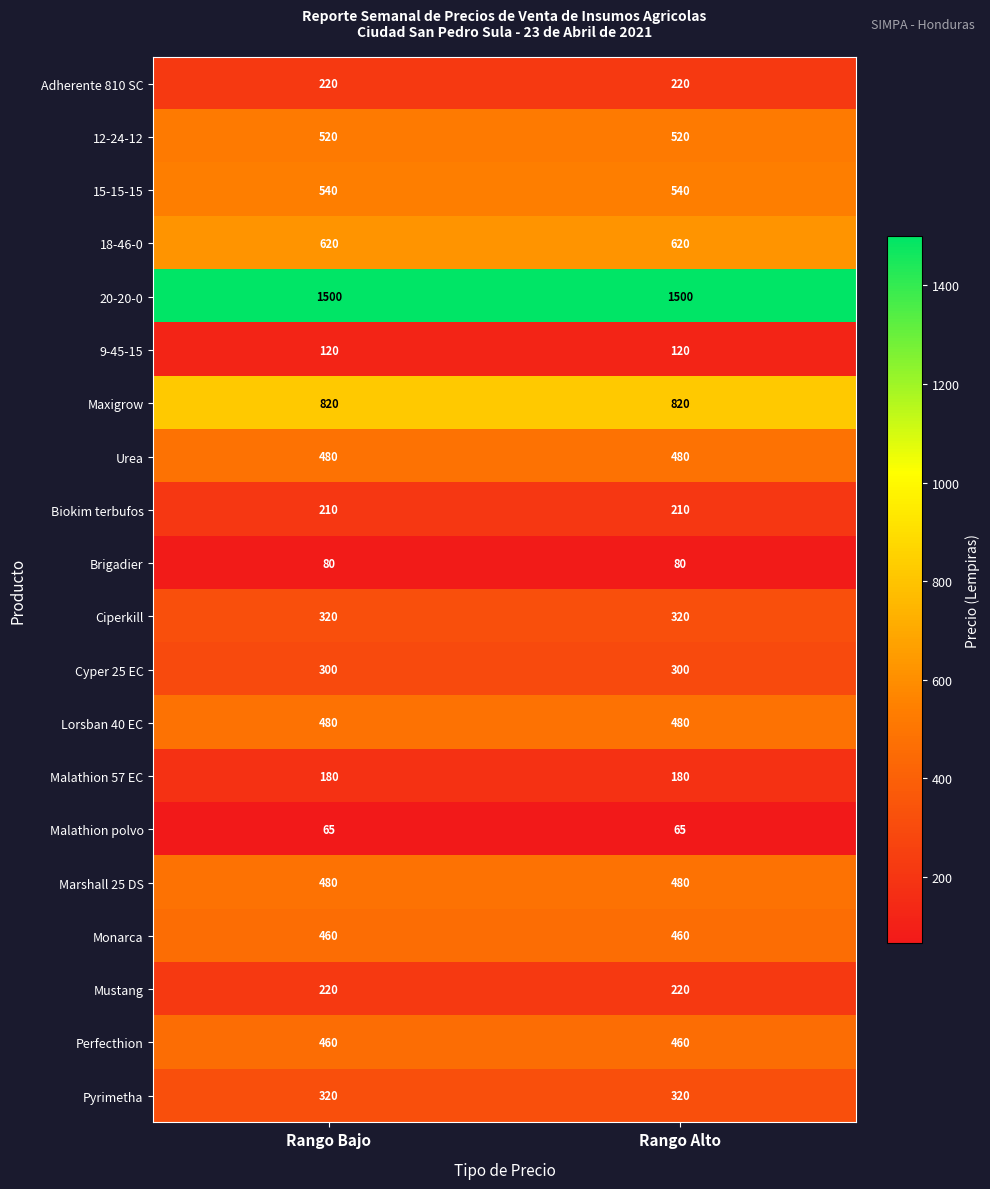

What is the sum of all Perfecthion values?

920